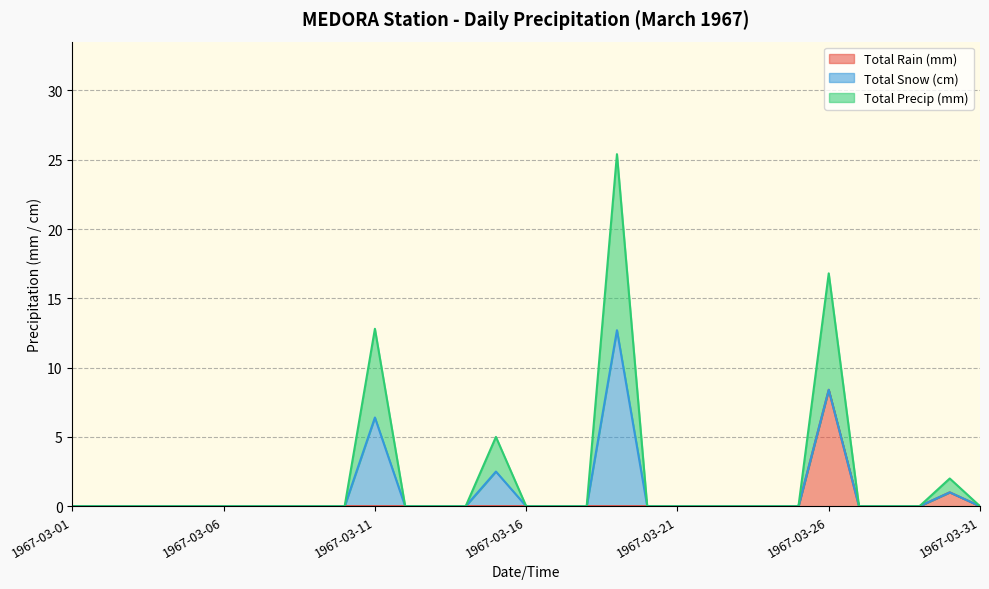

What are all the series names shown in the legend?

Total Rain (mm), Total Snow (cm), Total Precip (mm)